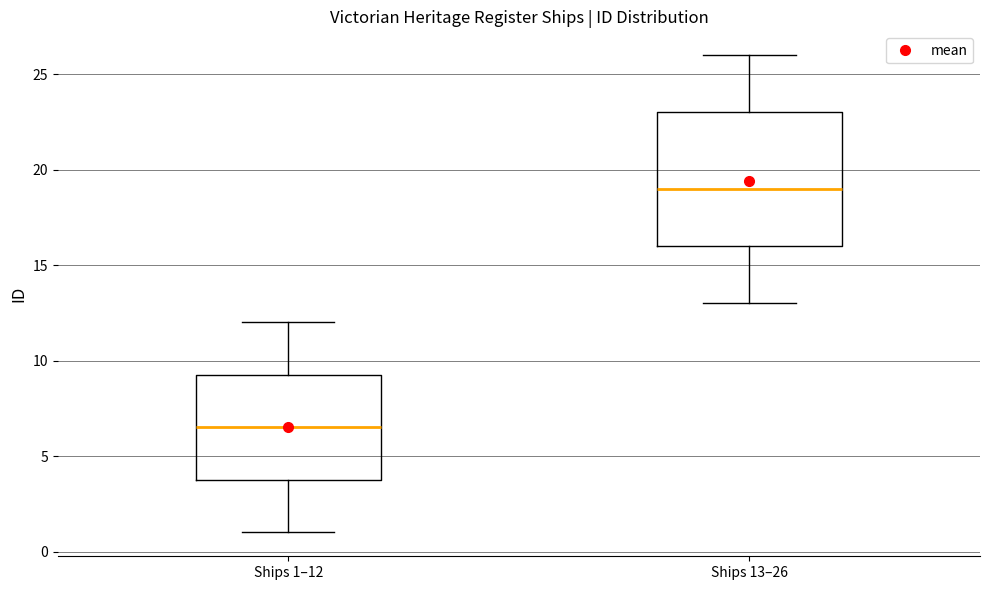

Reading left to right, read every box against the y-axis: the position of its median line, the range the box covers, and the ends of its whiskers. The values are not printed on the chart, so give them approximately, as read against the axis.

Ships 1–12: median 6.5, box 4.0 to 9.5, whiskers 1.0 to 12.0
Ships 13–26: median 19.0, box 16.0 to 23.0, whiskers 13.0 to 26.0